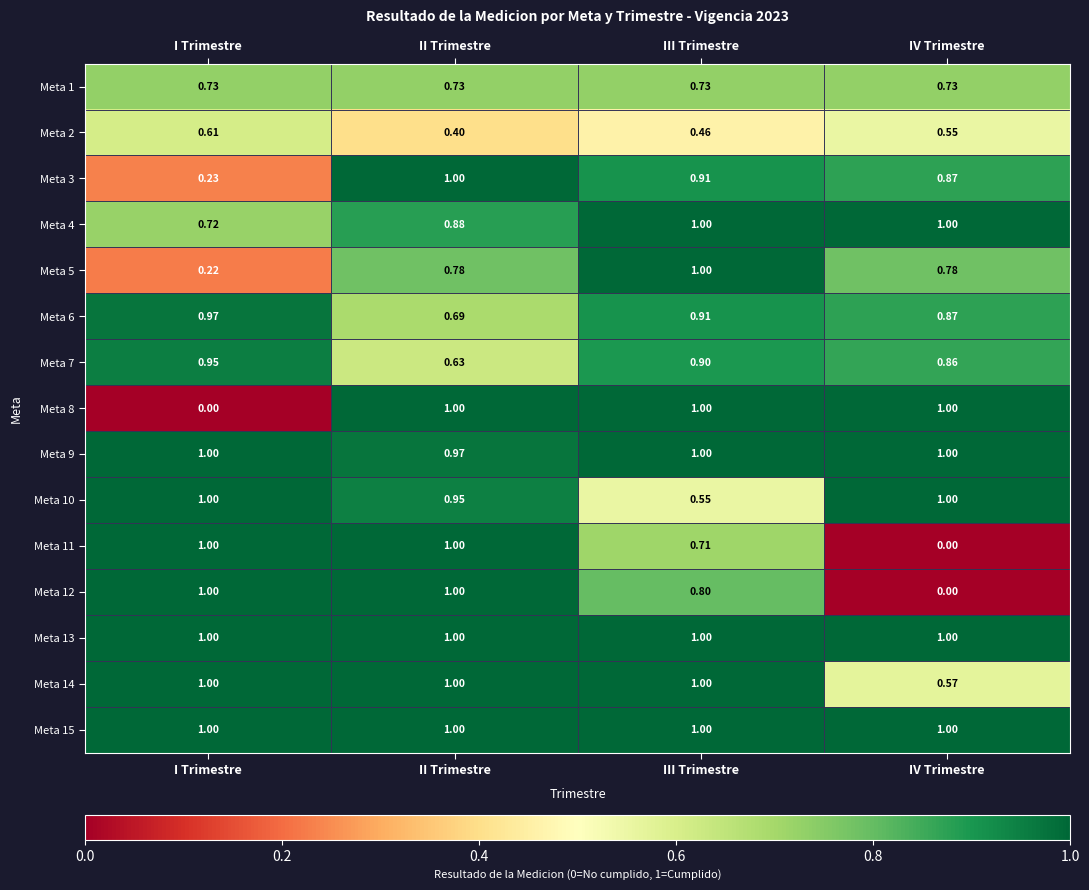

Which category has the lowest value in the Meta 5 series?

I Trimestre